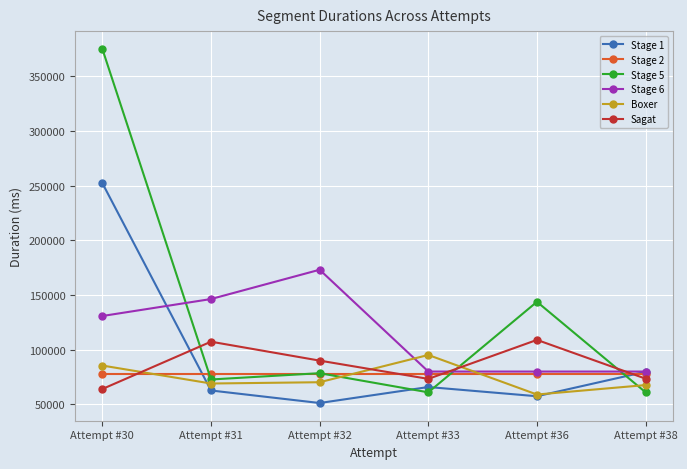

Rank the series by their maximum value, from lowest to highest.

Stage 2, Boxer, Sagat, Stage 6, Stage 1, Stage 5